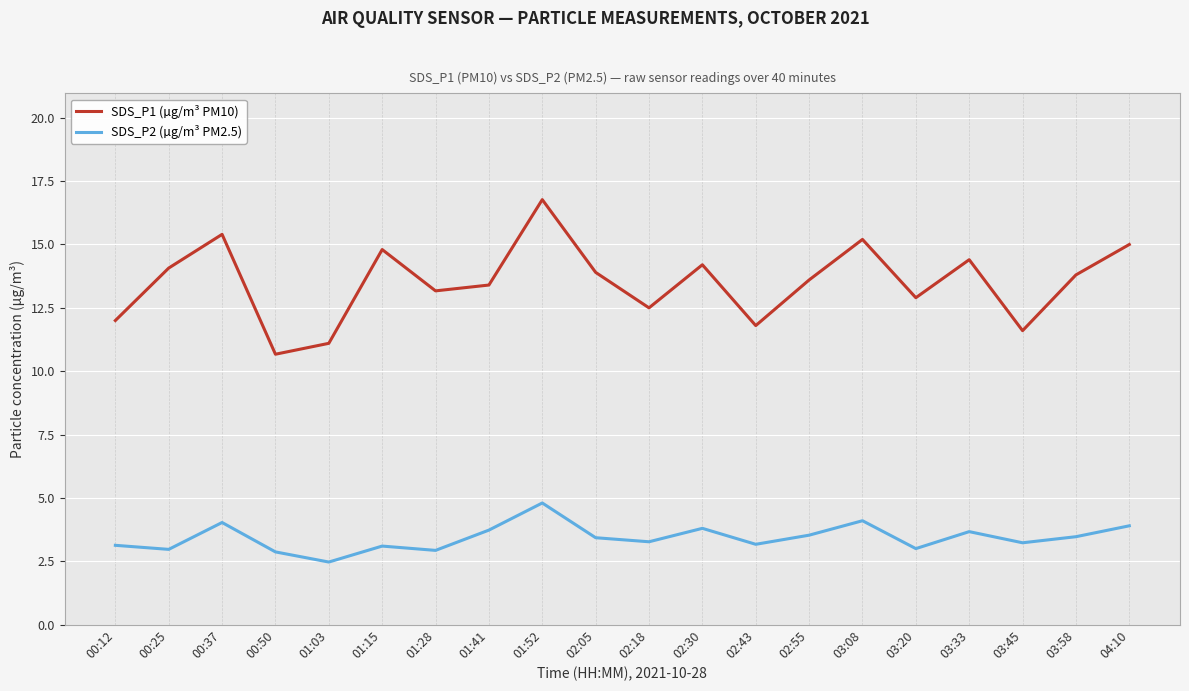

How many interior local peaks does the SDS_P2 (µg/m³ PM2.5) series have?

6